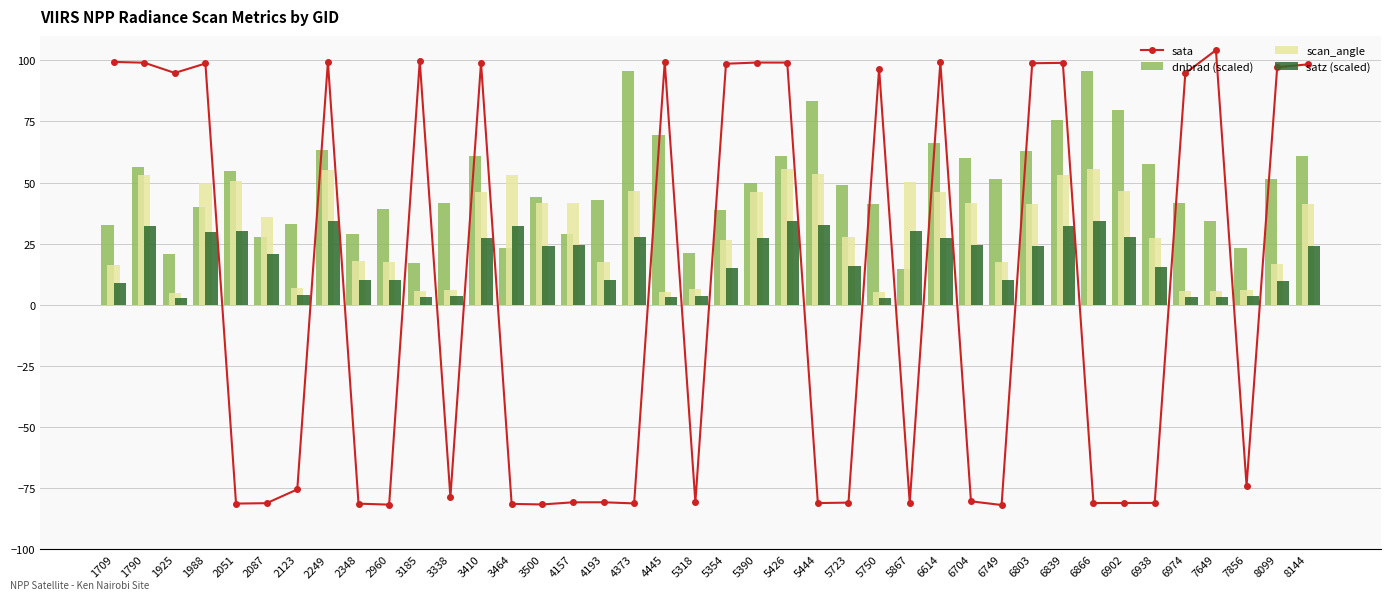

What is the difference between the maximum and second lowest values in the dnbrad (scaled) series?

78.6